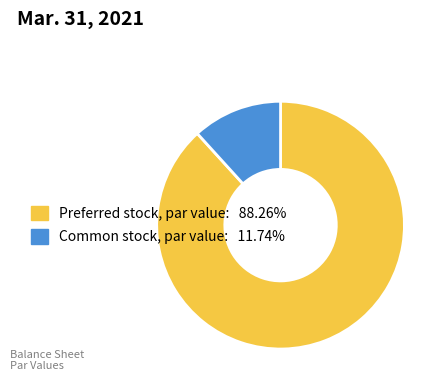

Is it true that Preferred stock, par value is 88% of the pie?

True